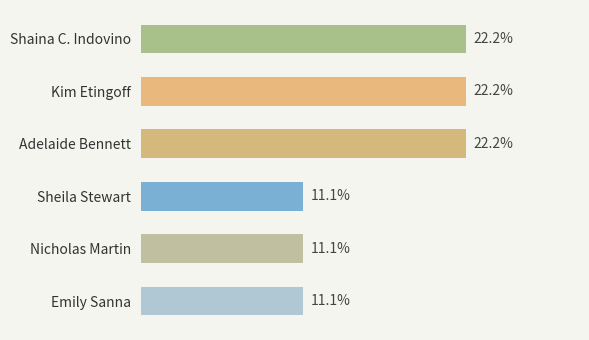

Which has a higher value, Adelaide Bennett or Sheila Stewart?

Adelaide Bennett